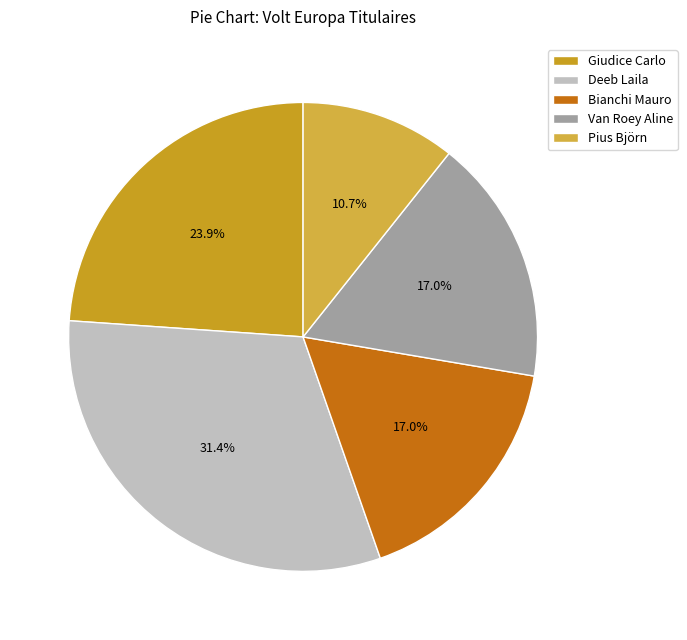

How many slices are in this pie chart?

5